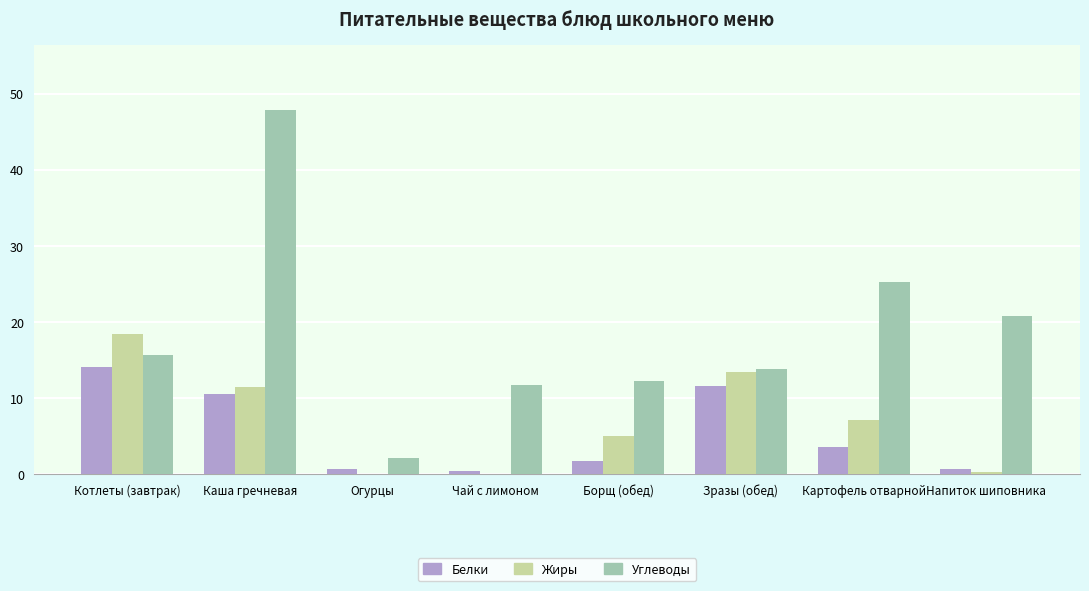

Read the Жиры value at Зразы (обед).

13.5